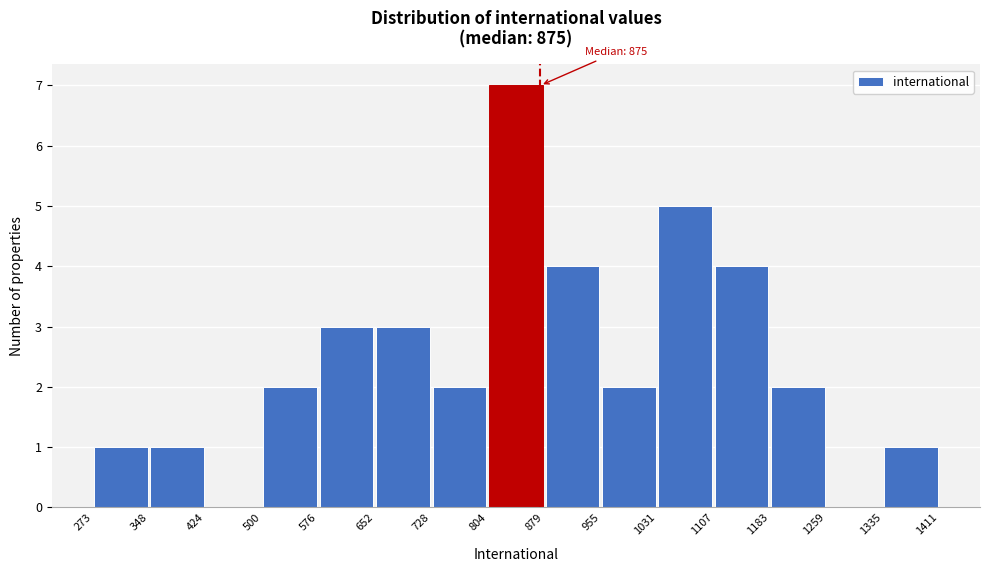

Over which range of the x-axis is the bar tallest?

804 to 879